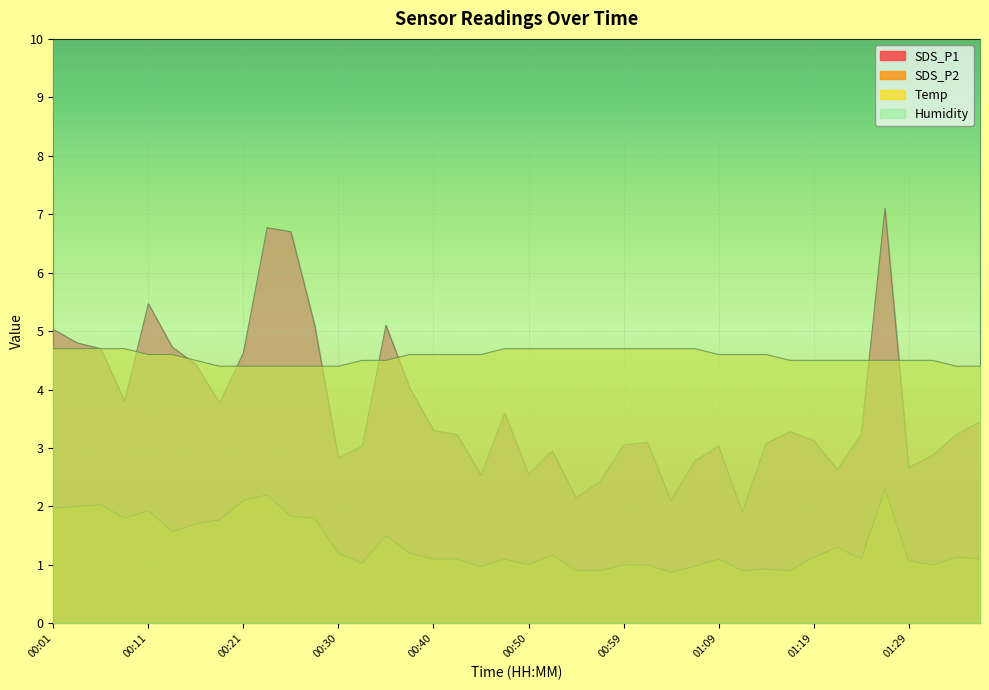

Which series has the widest spread of values?

SDS_P1